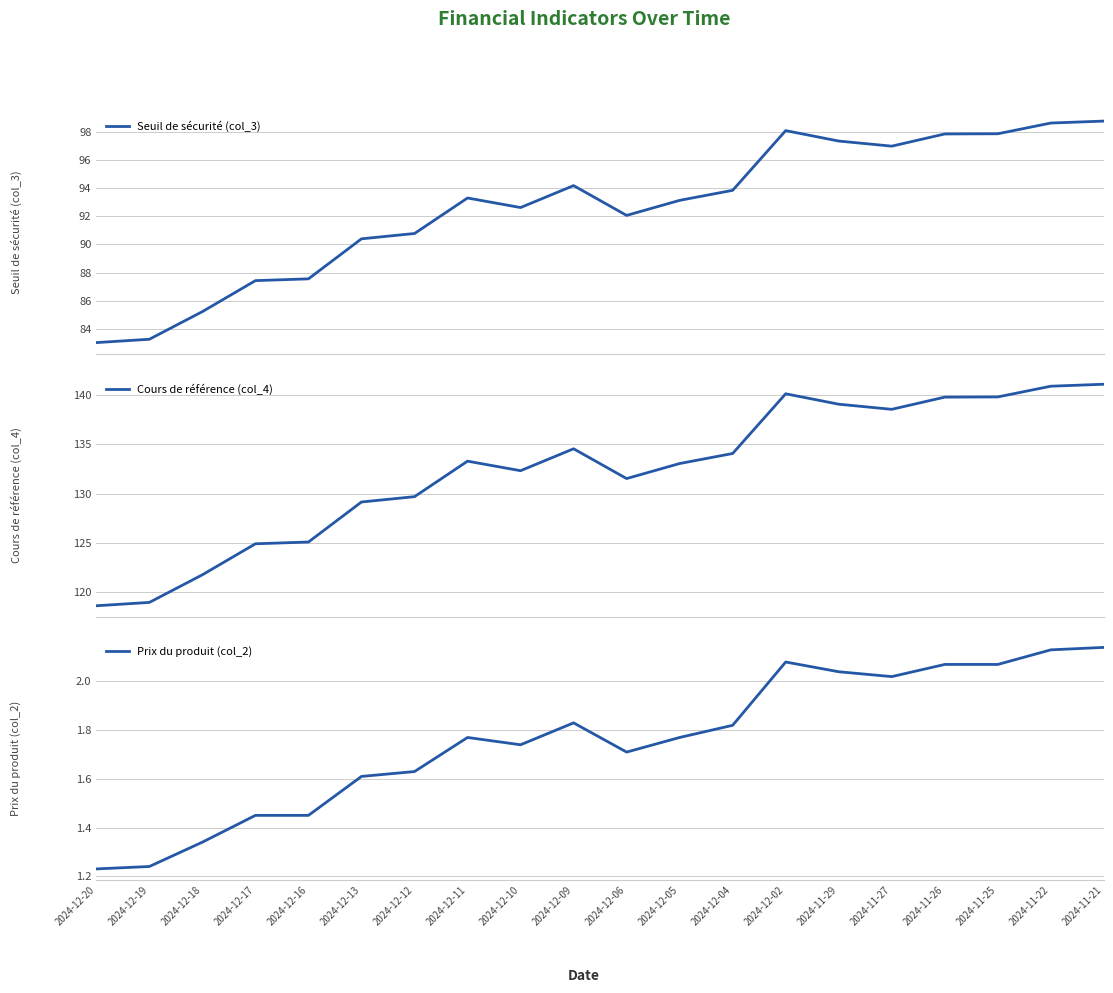

Between 2024-12-13 and 2024-12-06, which series saw the biggest shift?

Cours de référence (col_4)